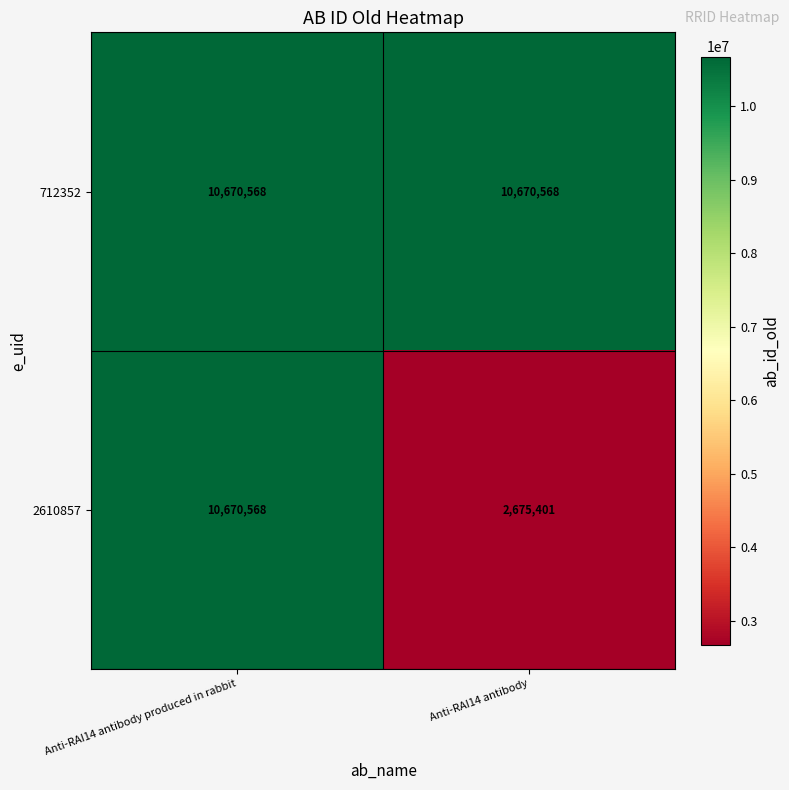

What value does the 2610857 series have at Anti-RAI14 antibody, to the nearest 100?

2675400